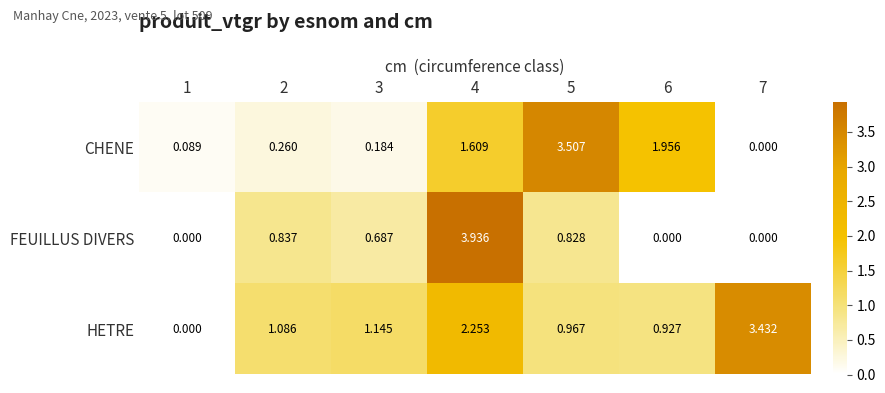

Which series changed the most between 2 and 3?

FEUILLUS DIVERS